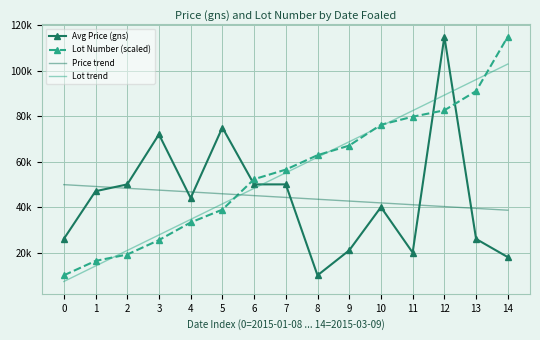

What are all the series names shown in the legend?

Avg Price (gns), Lot Number (scaled), Price trend, Lot trend